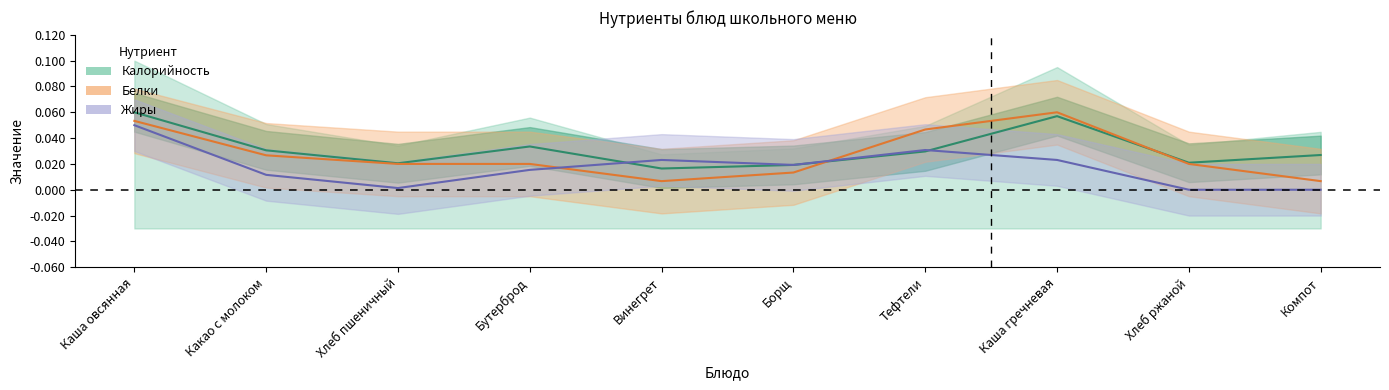

What is the label of the 1st point from the left?

Каша овсянная